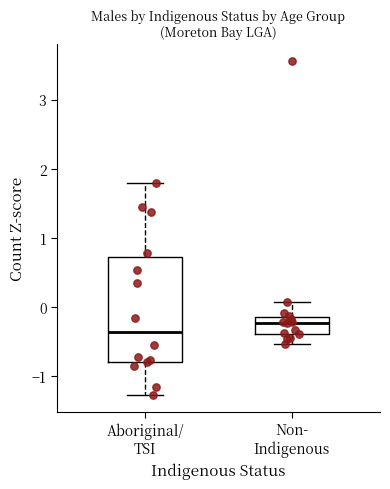

Reading left to right, transcribe this box plot: for each box, give where its median line is, the range the box spans, and where its two whiskers end, as read against the y-axis. The values are not printed on the chart, so give them approximately, as read against the axis.

Aboriginal/ TSI: median -0.4, box -0.8 to 0.7, whiskers -1.3 to 1.8
Non- Indigenous: median -0.2, box -0.4 to -0.1, whiskers -0.5 to 0.1